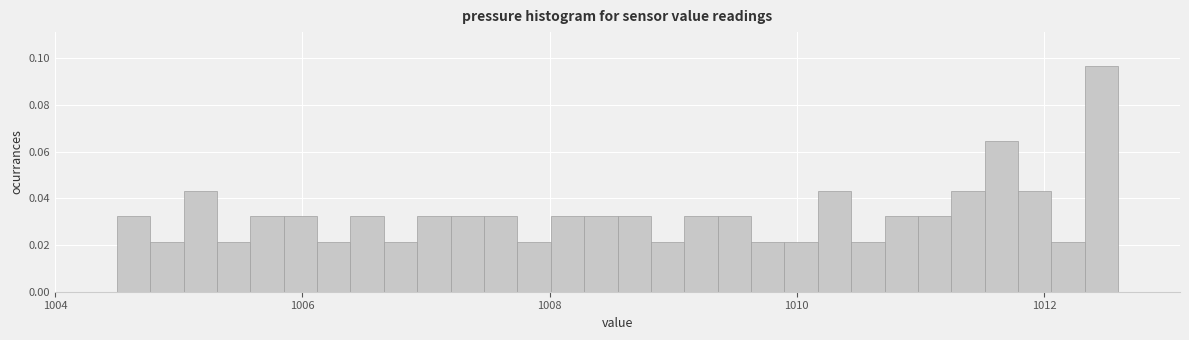

Read against the x-axis, roughly where is the centre of the tallest bar?

1012.4